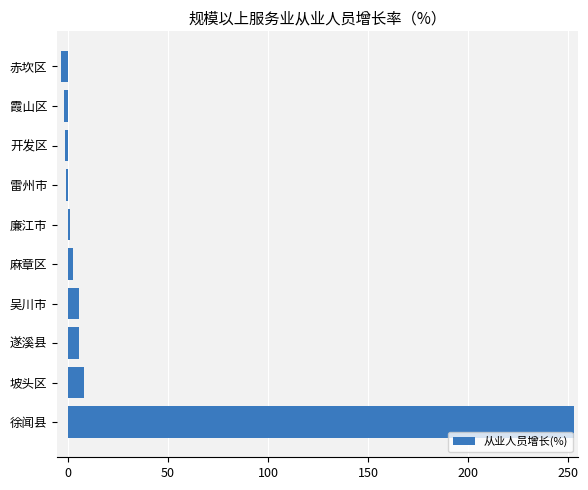

What is the difference between the second highest and second lowest values?

10.2